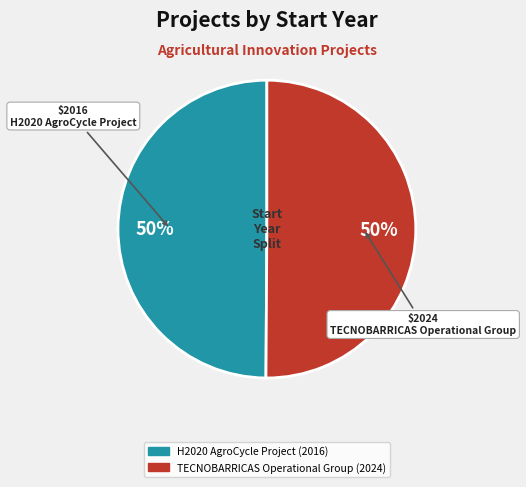

Do H2020 AgroCycle Project and TECNOBARRICAS Operational Group together represent more than half of the pie?

Yes